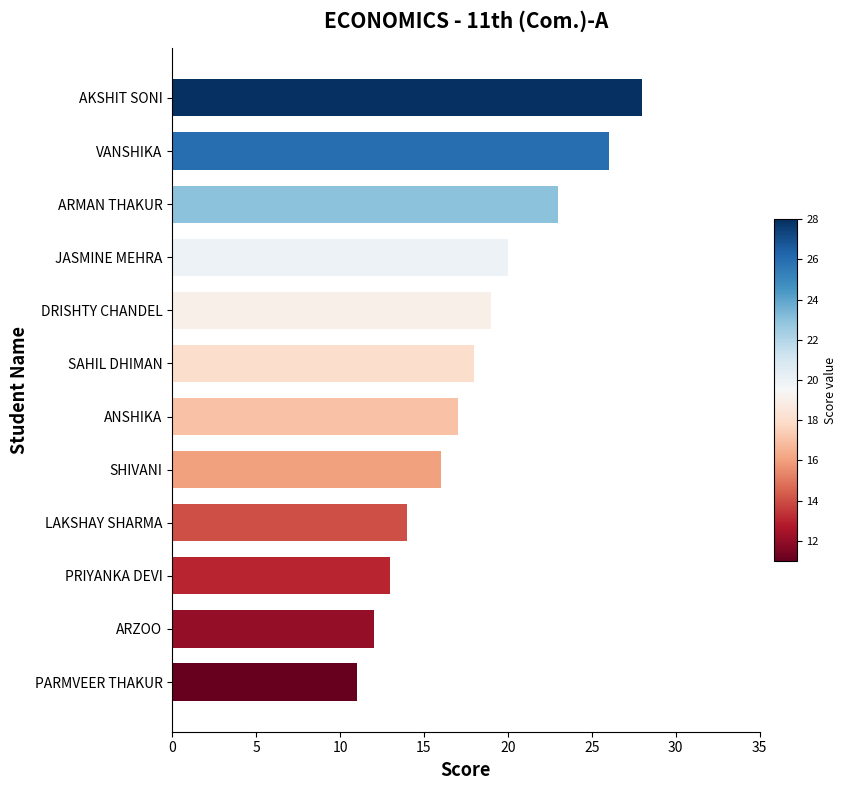

Does the chart contain any negative values?

No